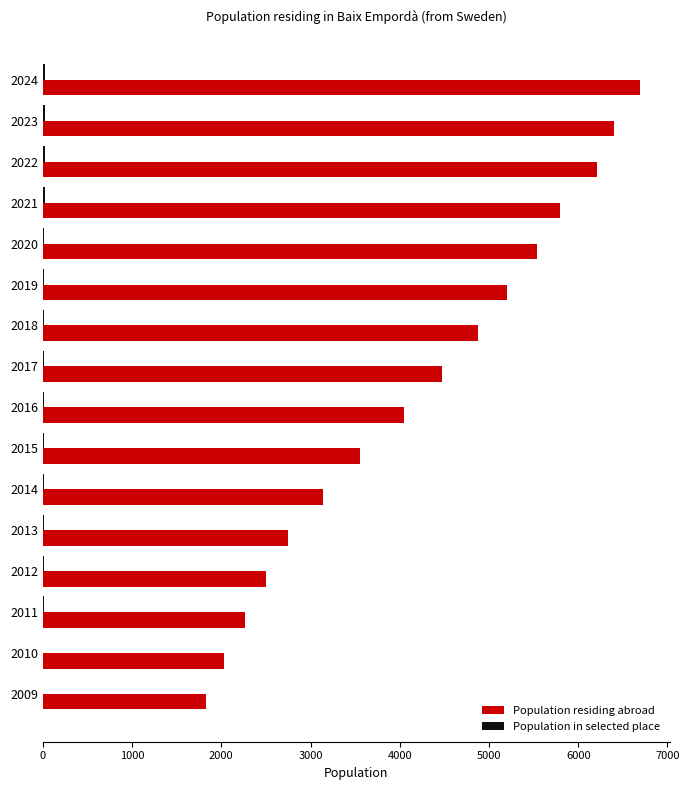

At which label does Population residing abroad reach its peak?

2024